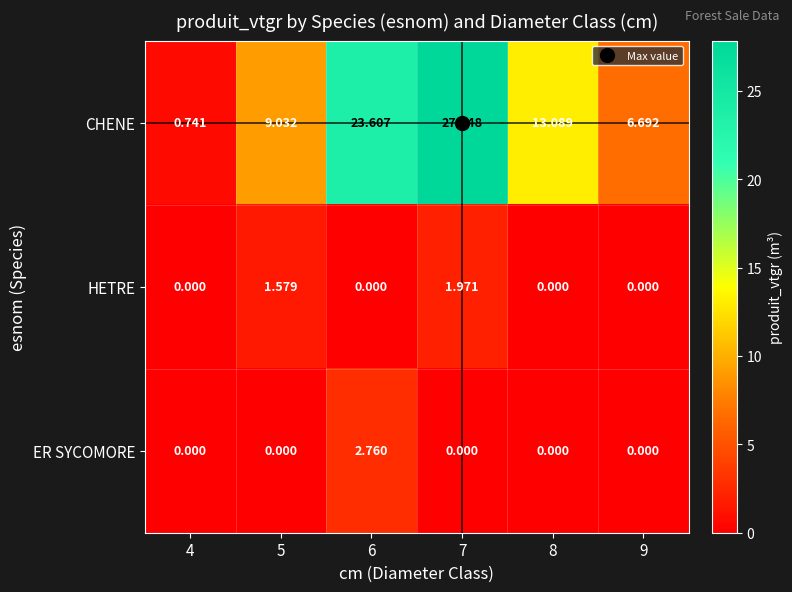

Which series has the largest range (max minus min)?

CHENE